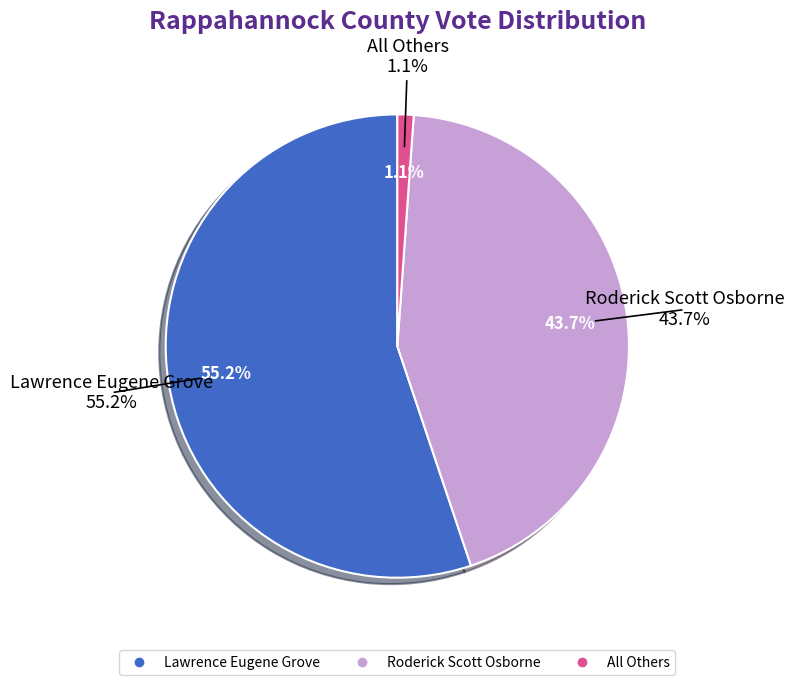

What is the largest slice in the pie chart?

Lawrence Eugene Grove